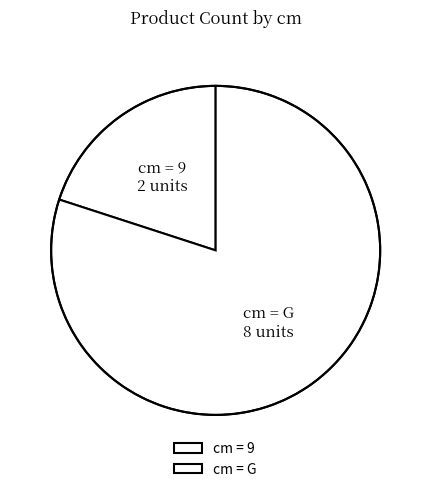

Do cm = 9 and cm = G together represent more than half of the pie?

Yes